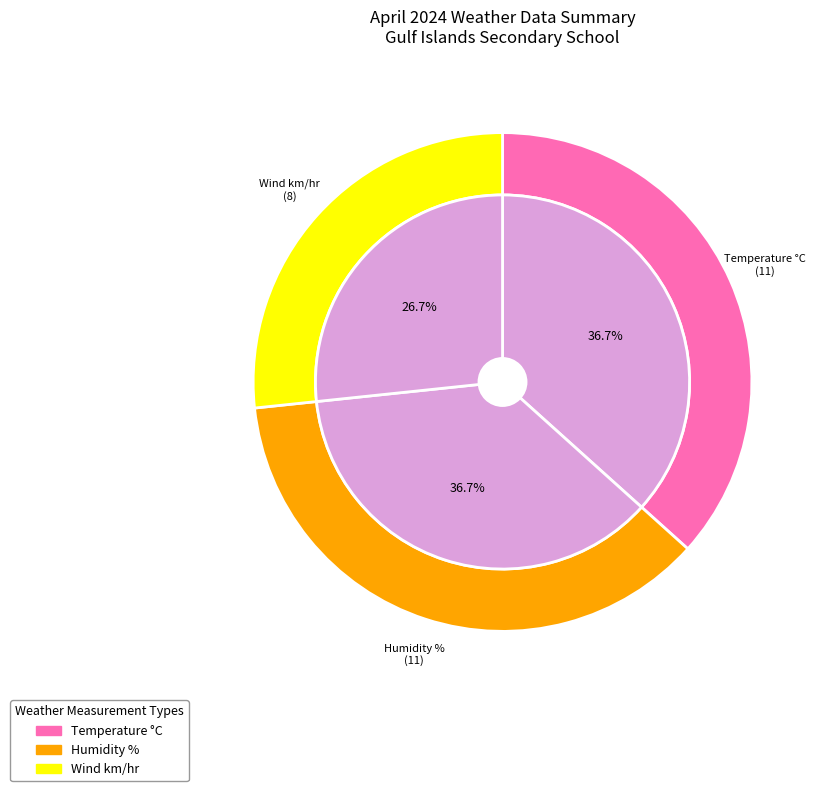

Rank the categories by value from highest to lowest.

Temperature °C, Humidity %, Wind km/hr